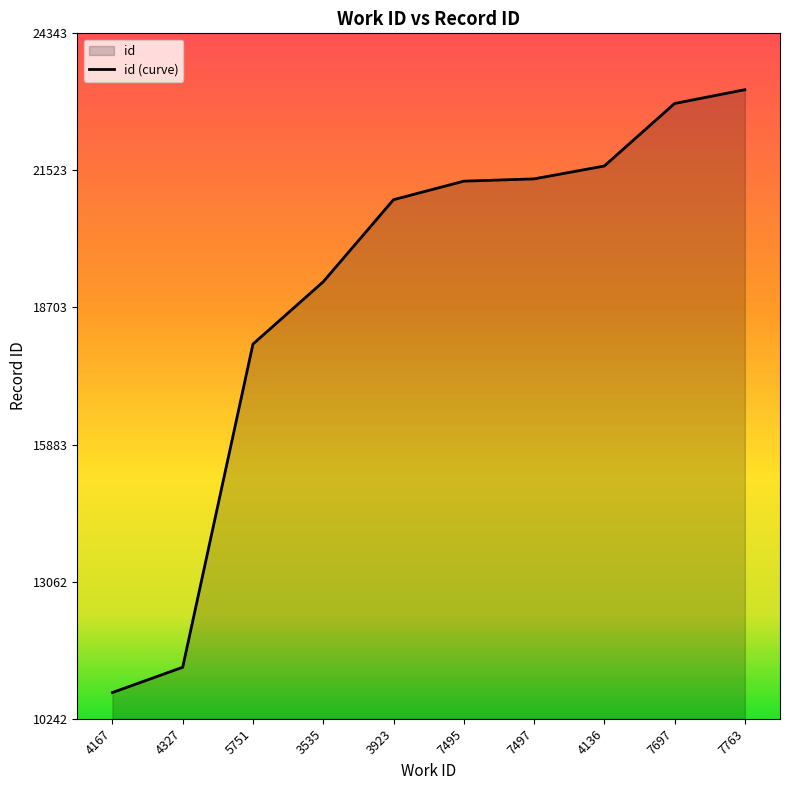

Does the chart display data point markers on the line(s)?

No